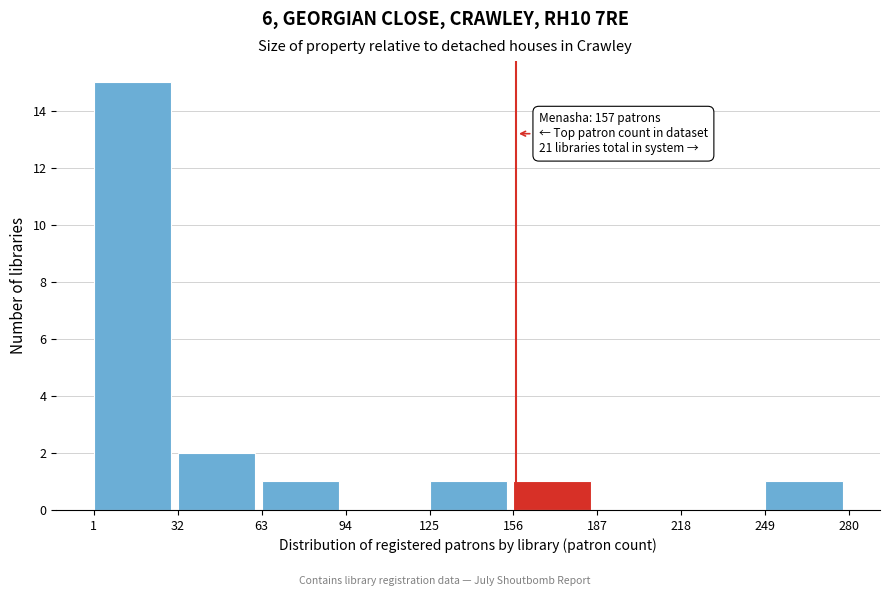

Which range on the x-axis has the tallest bar?

1 to 32